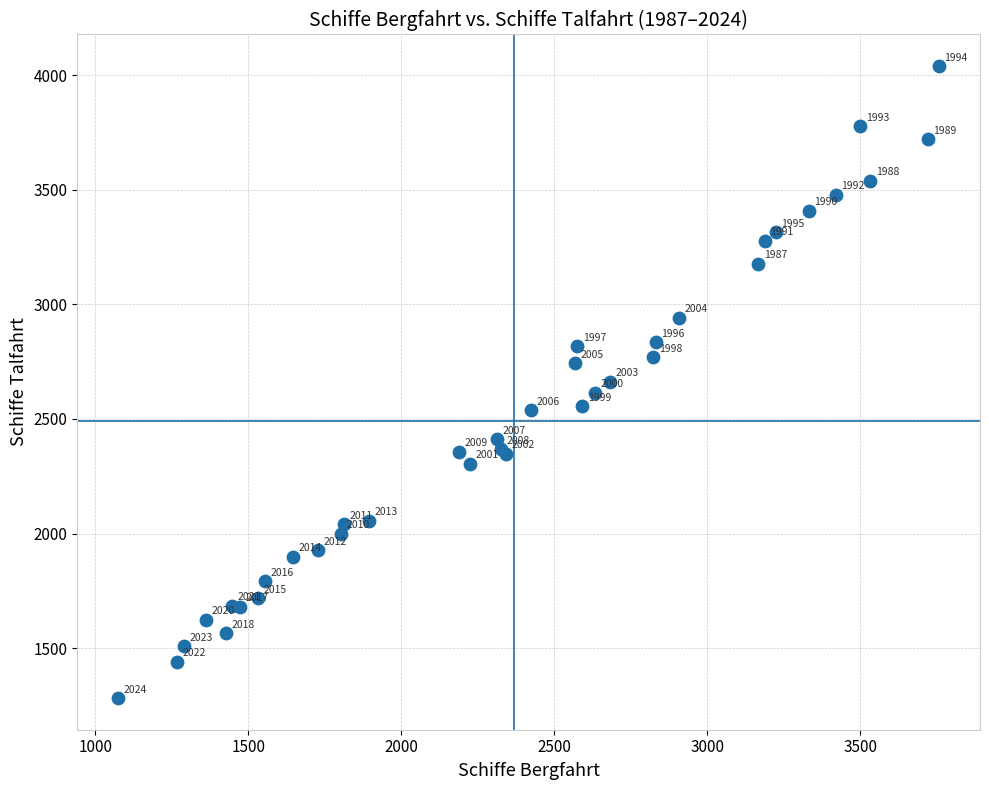

What Y value in the scatter plot is closest to 2660?

2662